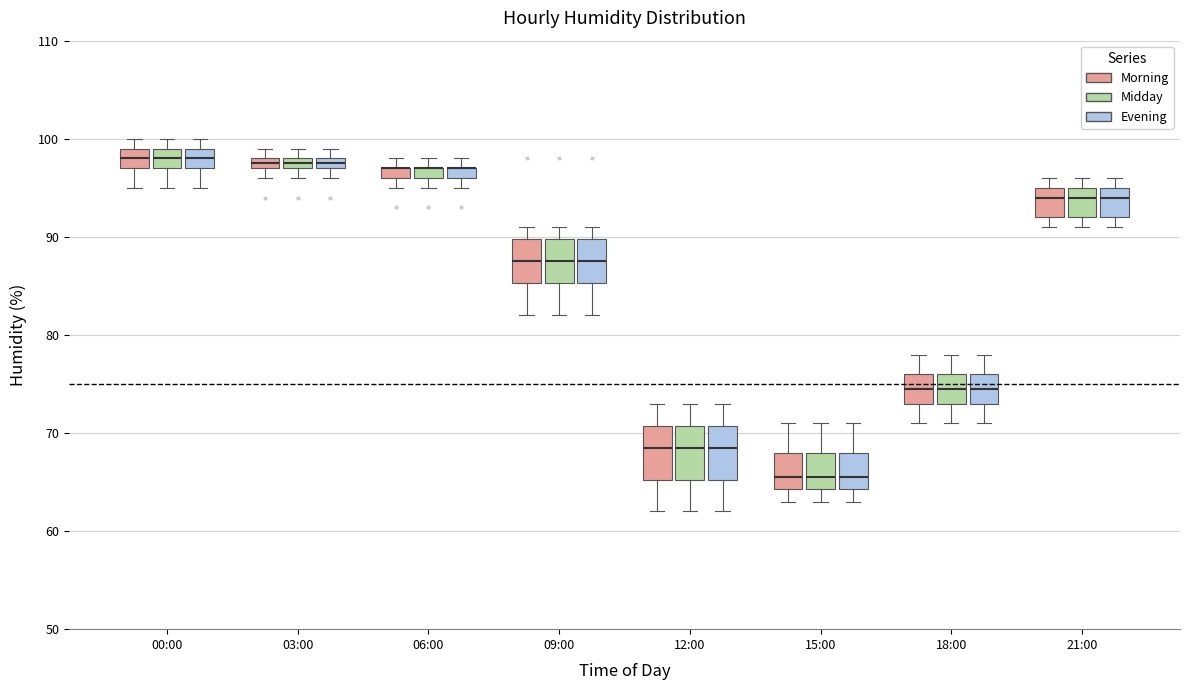

Where does the upper whisker of the box for 12:00 (Evening) end on the y-axis? The values are not printed on the chart, so give them approximately, as read against the axis.

73